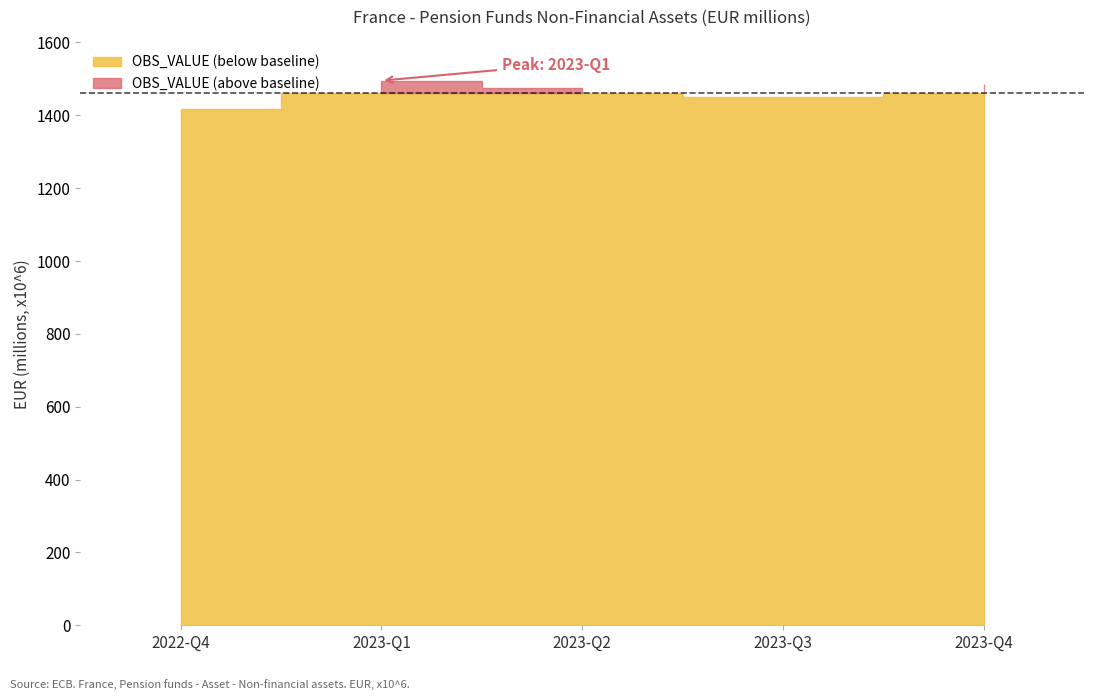

Read the value at 2023-Q1, to the nearest 5.

1495